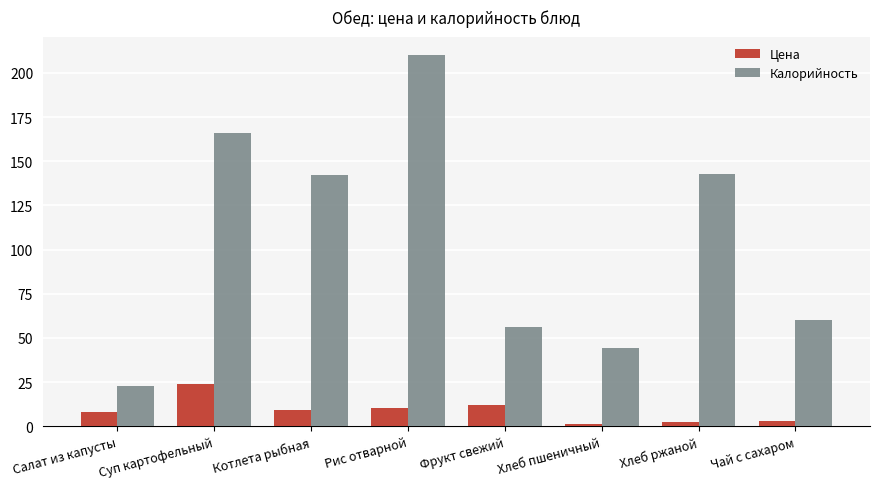

How many groups of bars are there?

8